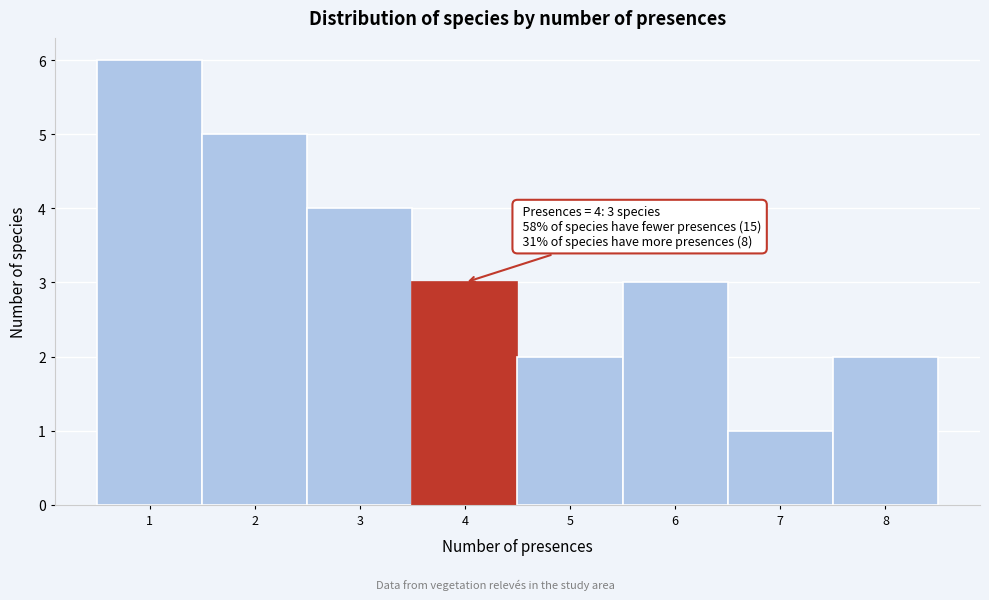

Over which range of the x-axis is the bar tallest?

0.5 to 1.5